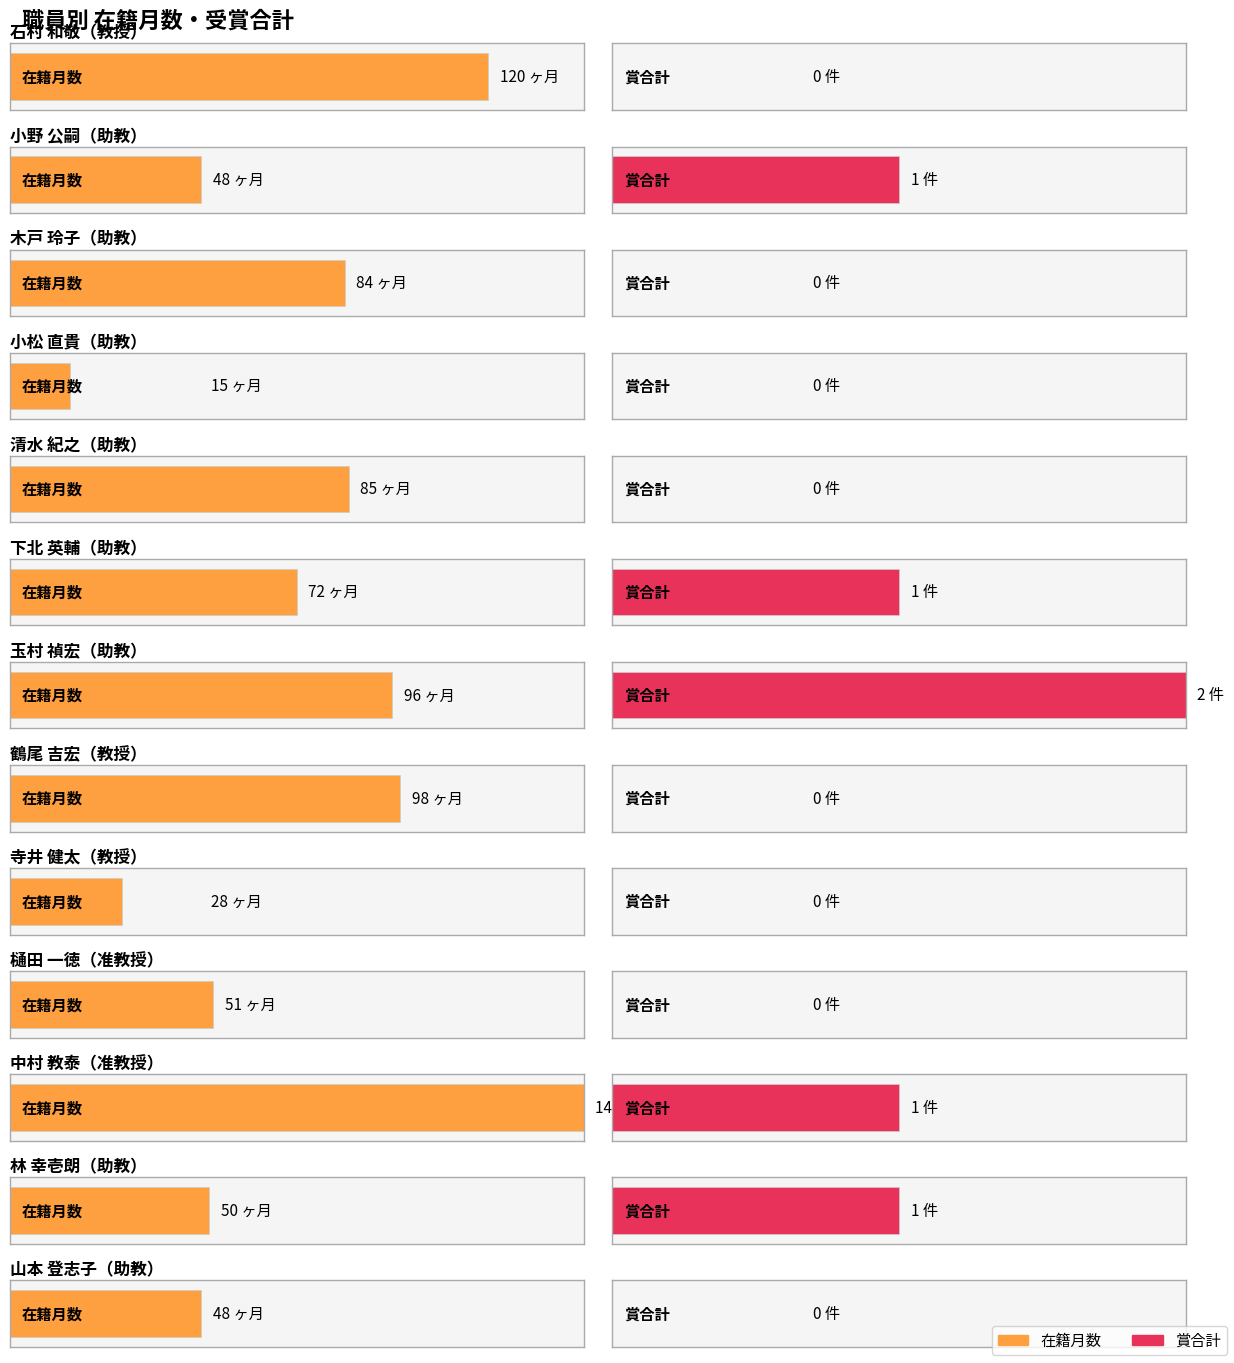

Reading left to right, what are all the values shown in this chart?

在籍月数: 120	48	84	15	85	72	96	98	28	51	144	50	48
賞合計: 0	1	0	0	0	1	2	0	0	0	1	1	0